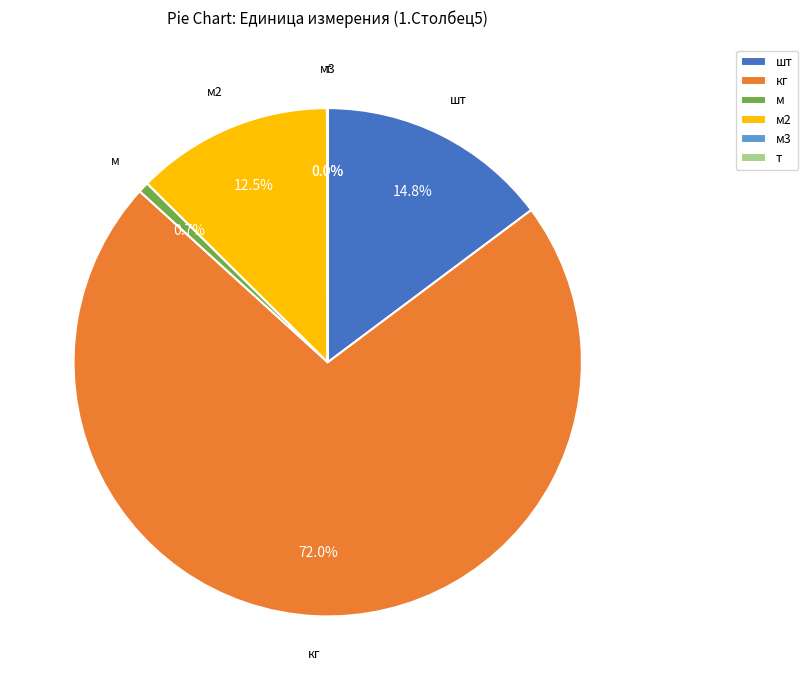

What is the majority slice?

кг